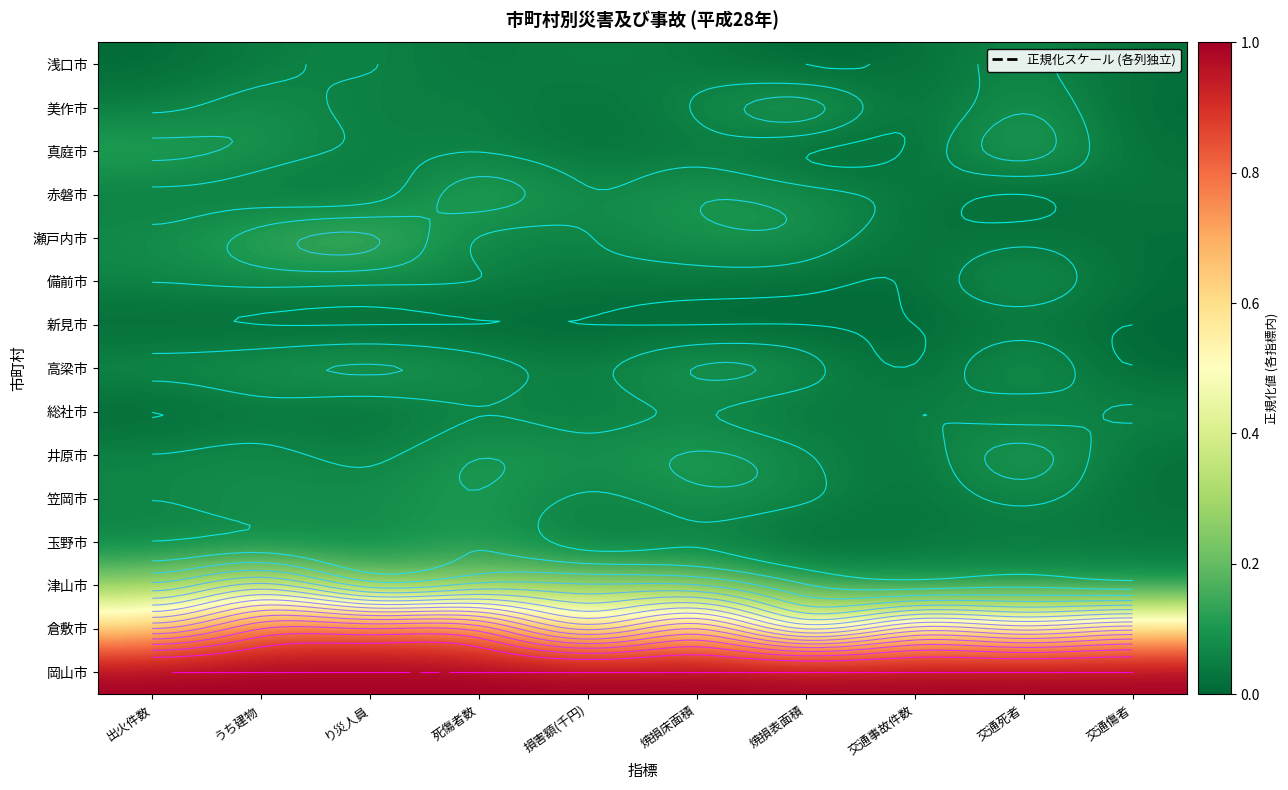

Which category has the highest value in the 玉野市 series?

死傷者数